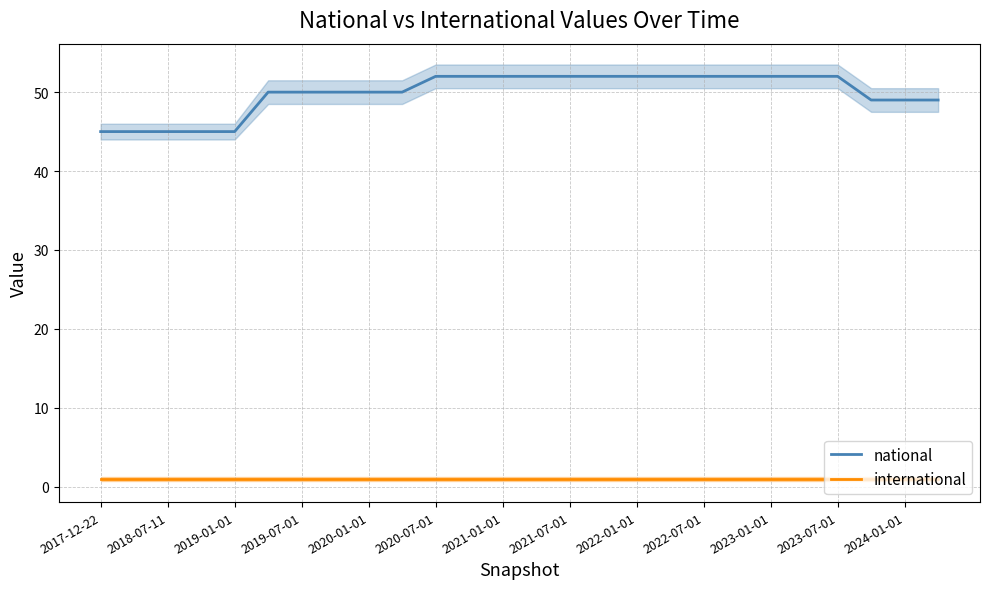

True or false: national and international intersect in this chart.

False